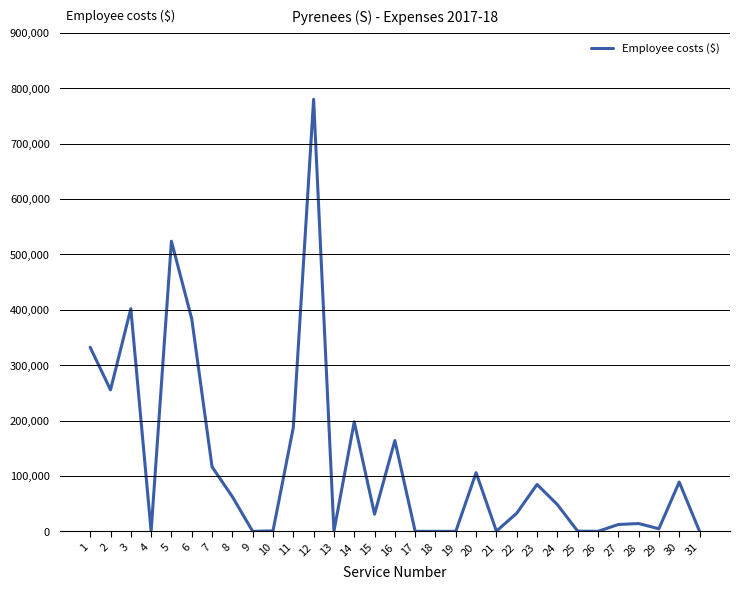

Is it true that the value at 17 is 0?

True